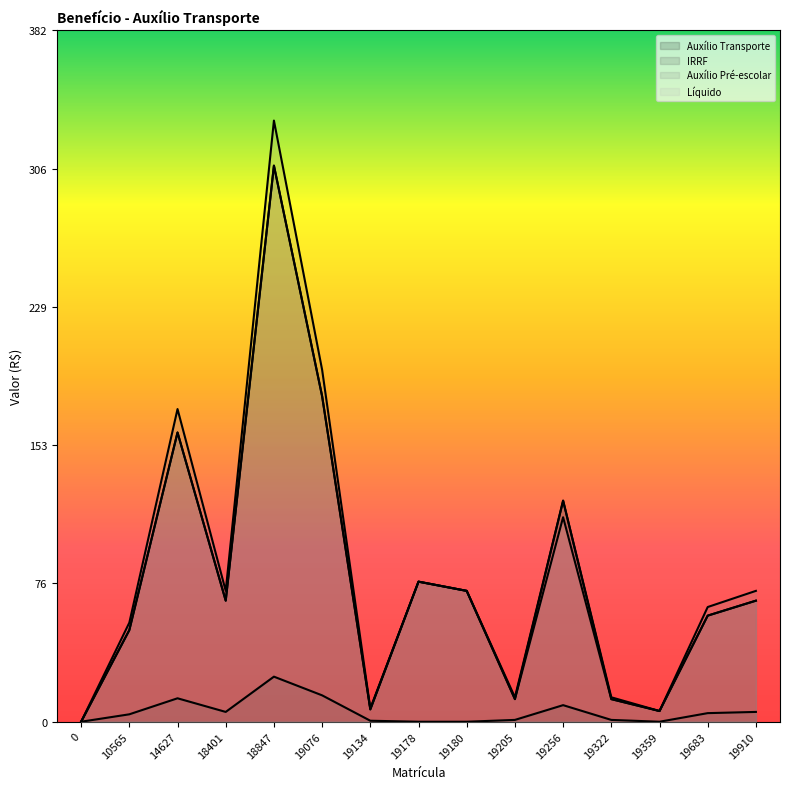

At which category is the sum across all series the highest?

18847